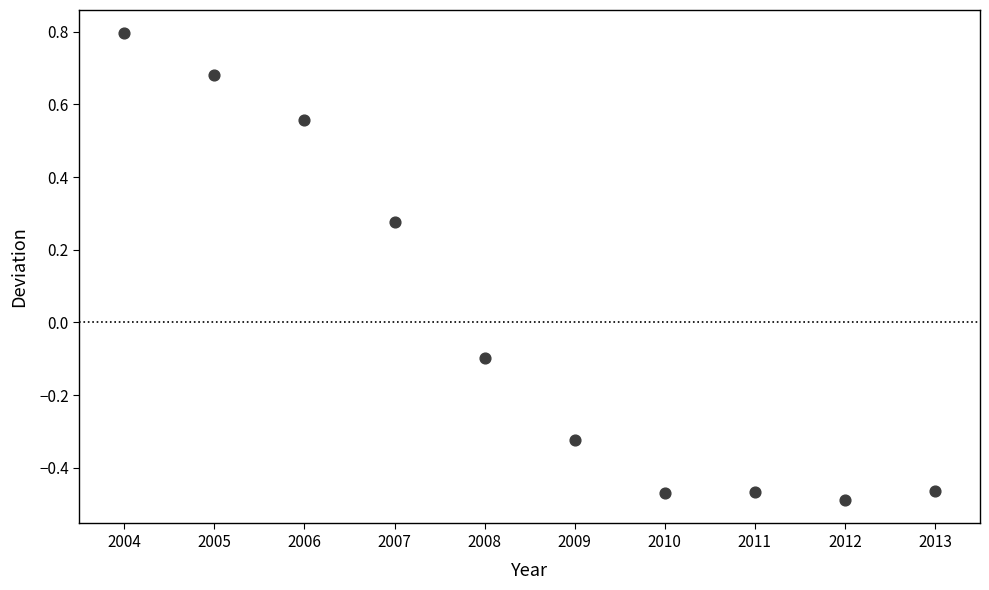

What is the range of Y values (max minus min)?

1.3